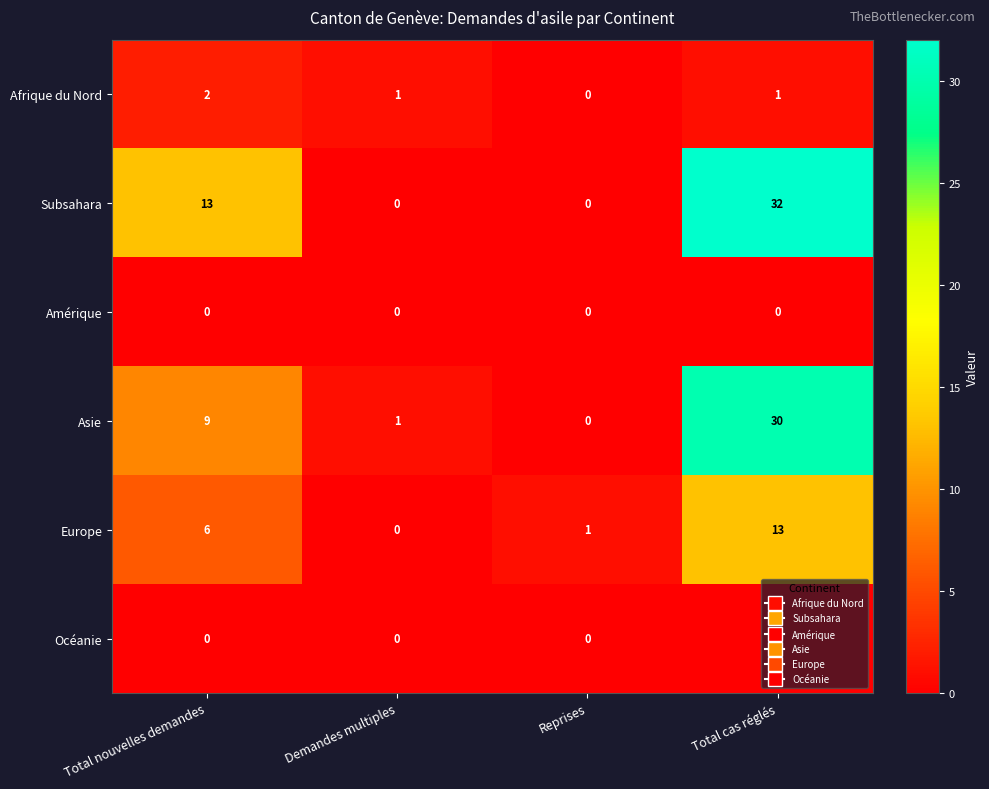

What is the total value across all series at Total nouvelles demandes?

30